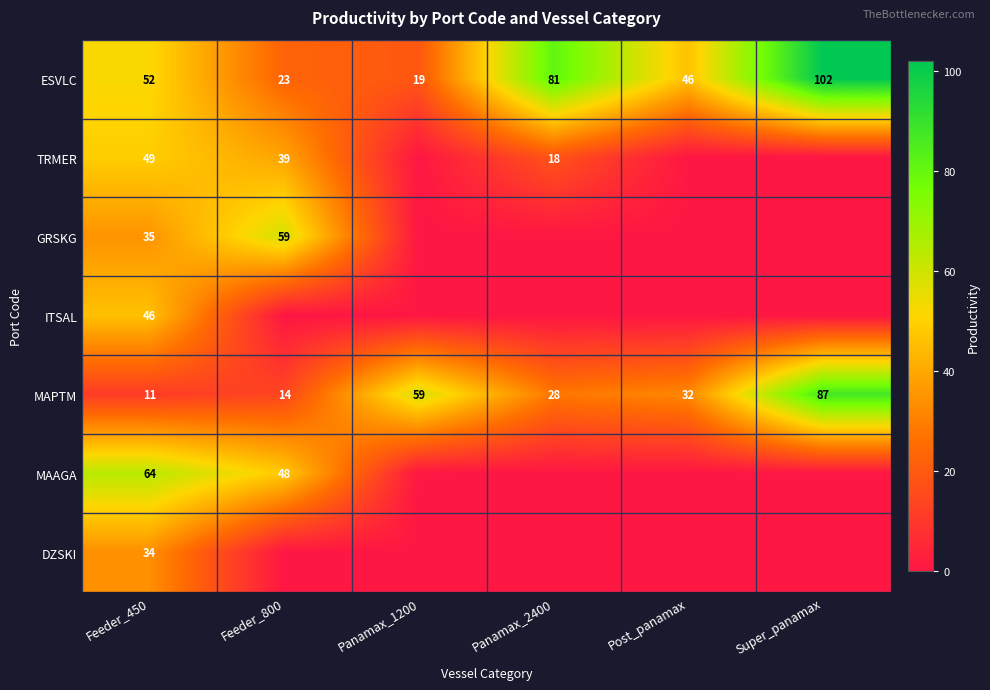

What is the difference between the maximum and minimum values in the MAPTM series?

76